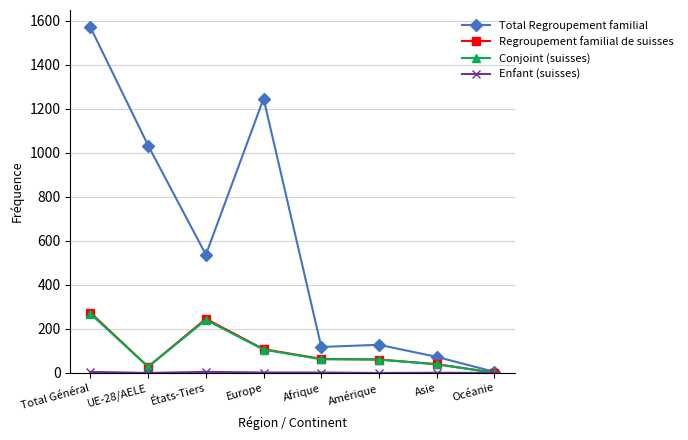

What is the label of the 4th point from the right?

Afrique